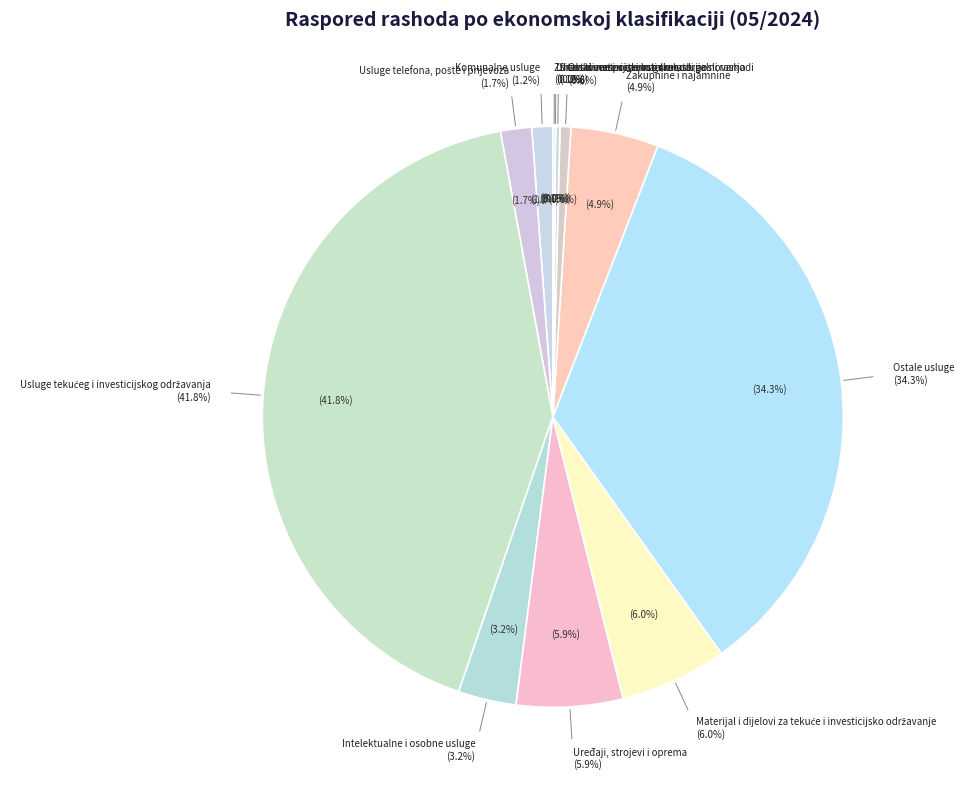

How many segments does this pie chart have?

12